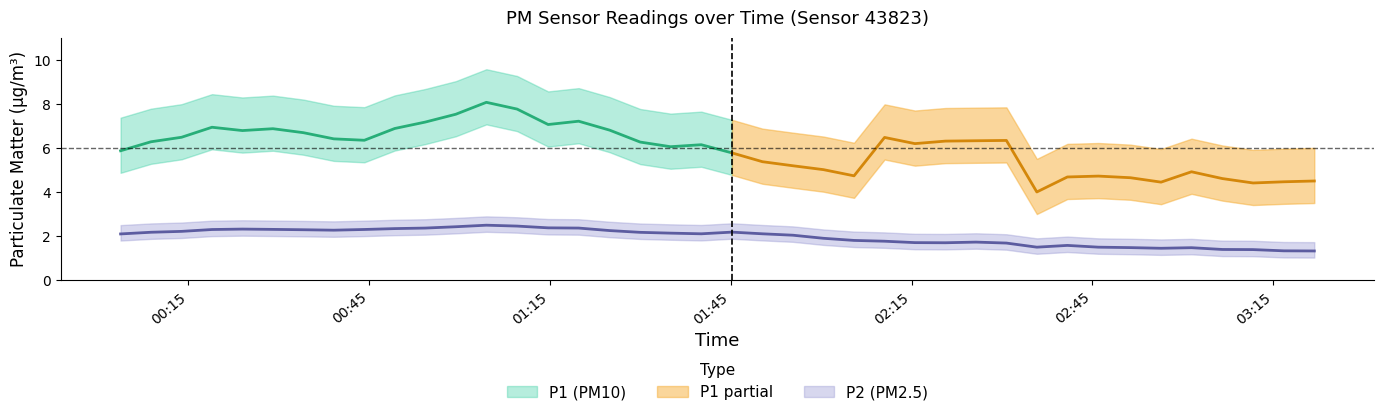

What is the difference between the maximum and minimum values in the P2 series?

1.4